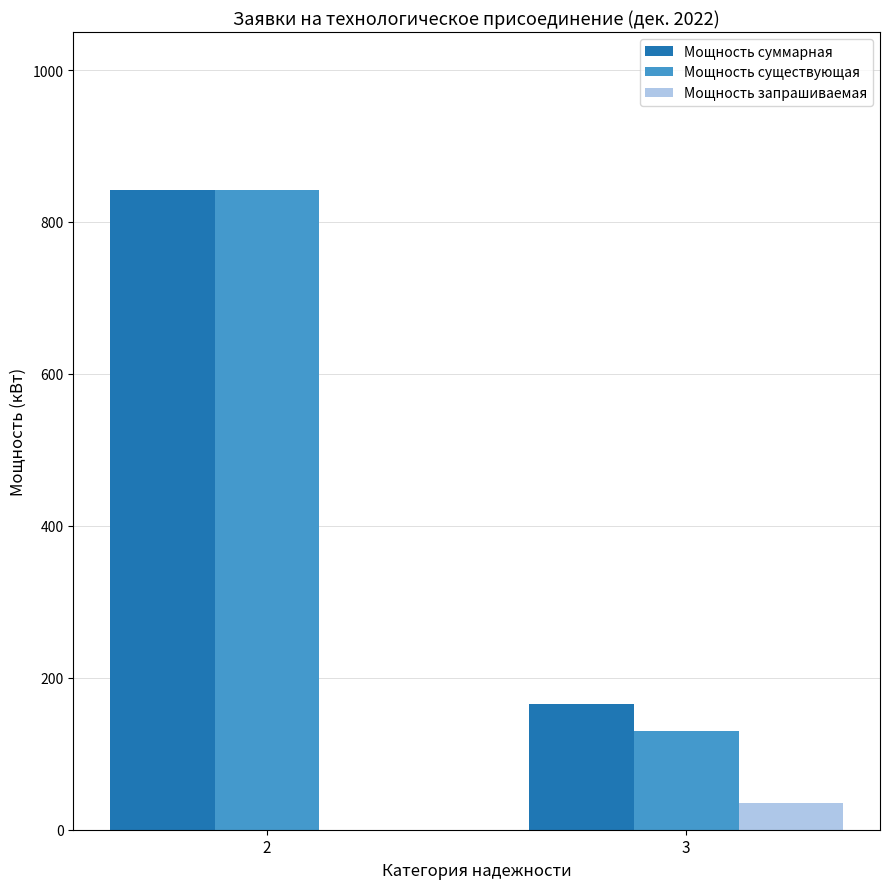

What is the approximate value of Мощность запрашиваемая at 3?

35.0